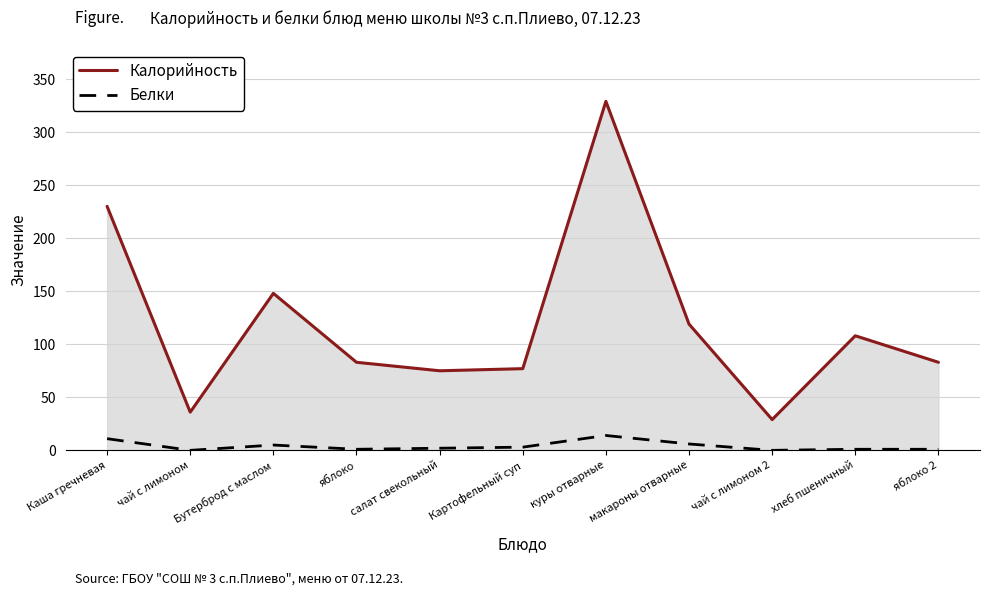

At which category does the chart reach its peak across all series?

куры отварные